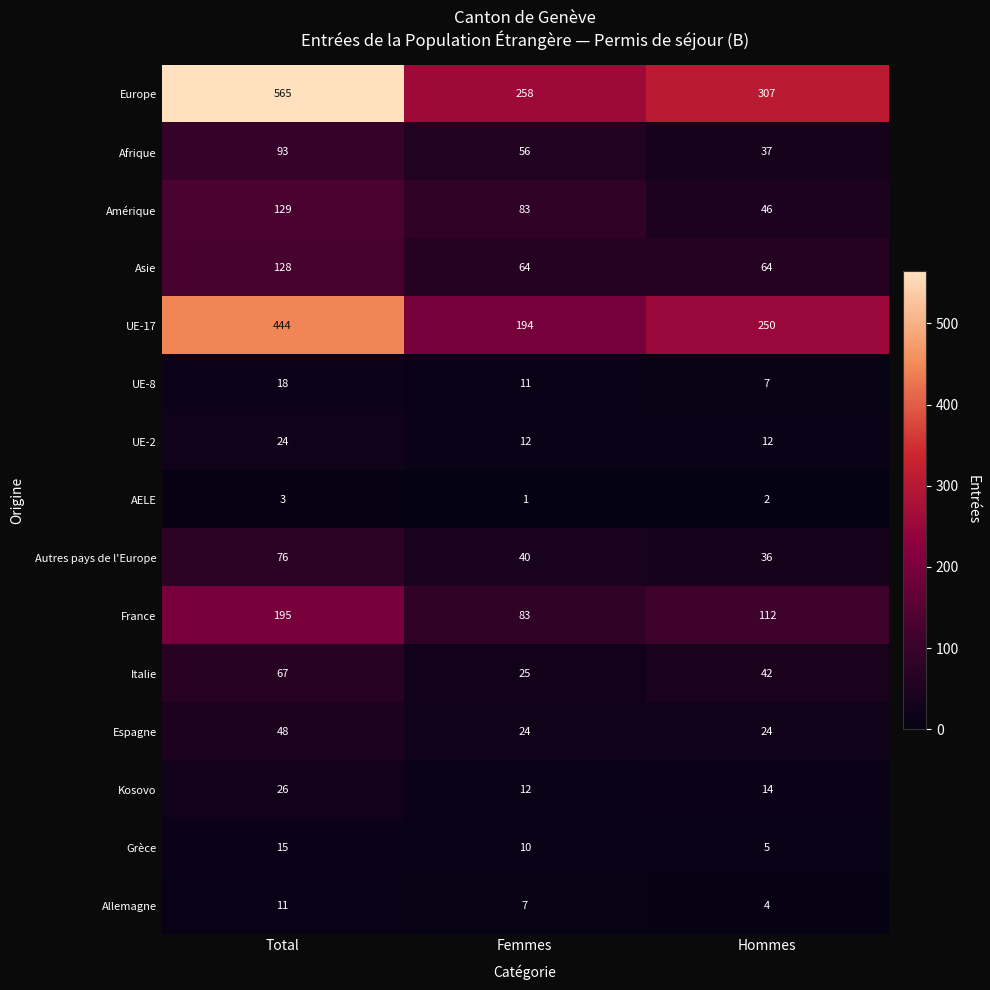

List the series in order of their peak value, highest first.

Europe, UE-17, France, Amérique, Asie, Afrique, Autres pays de l'Europe, Italie, Espagne, Kosovo, UE-2, UE-8, Grèce, Allemagne, AELE